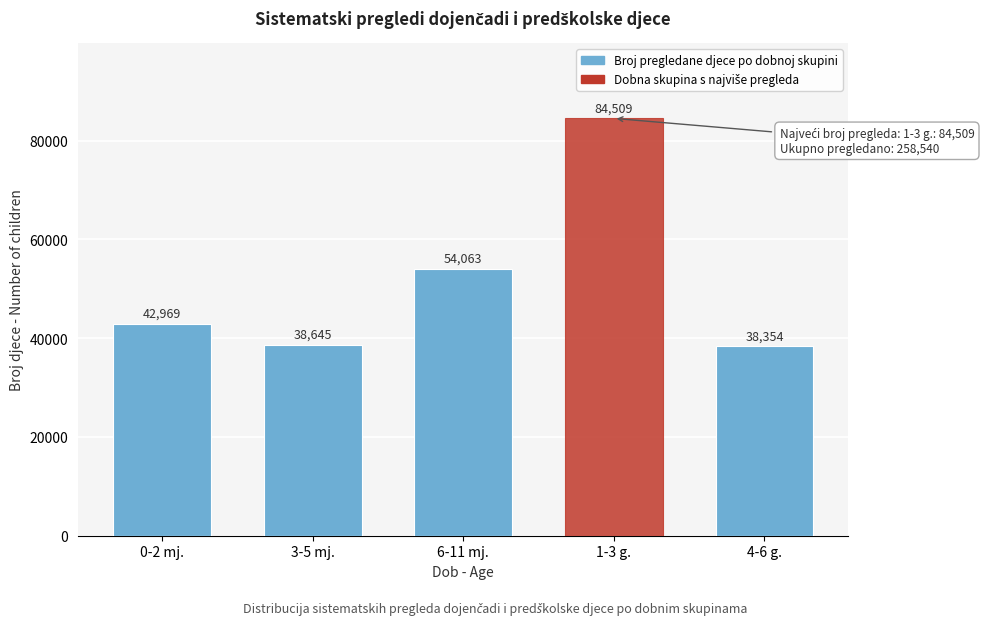

Reading right to left, transcribe all the data shown in this chart.

38354	84509	54063	38645	42969